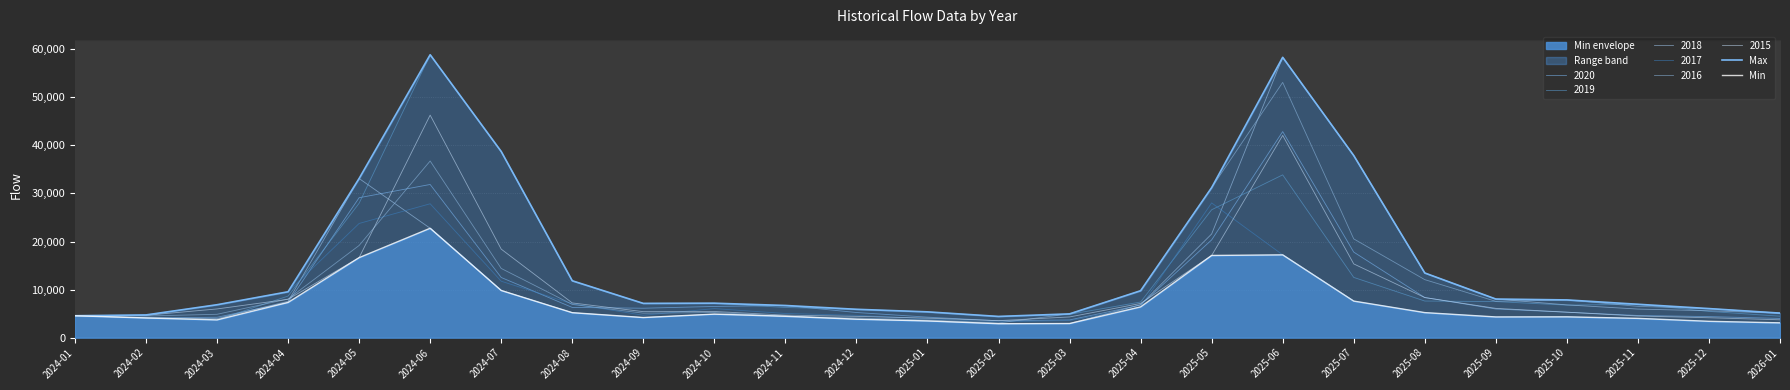

Which has a higher value, 2025-07 or 2024-01?

2025-07